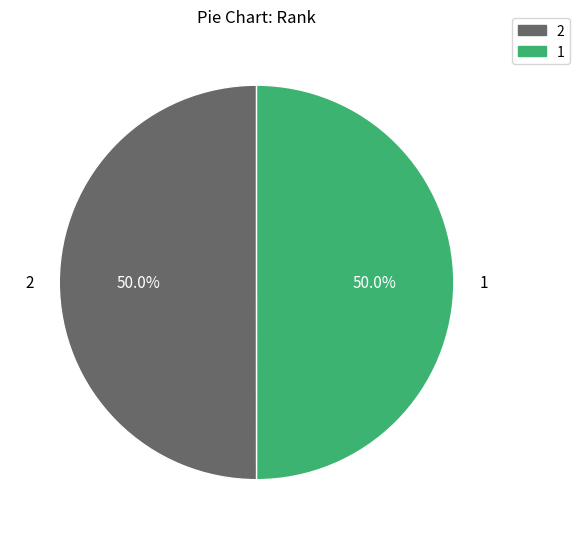

Count the number of slices in the pie.

2